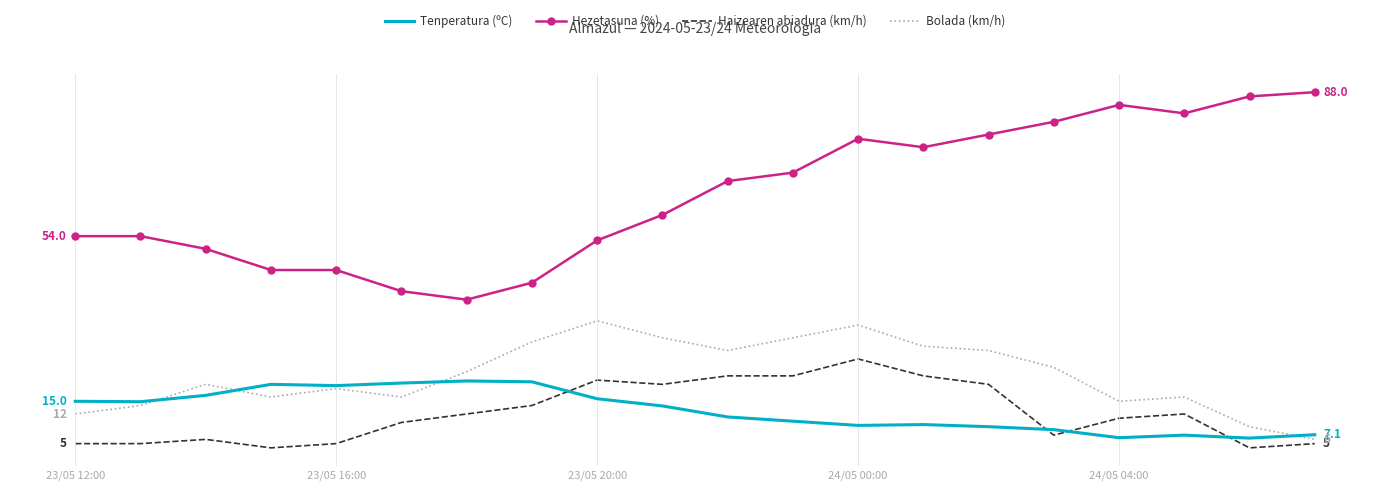

What is the value of the Bolada (km/h) point at the 9th from the left?

34.0